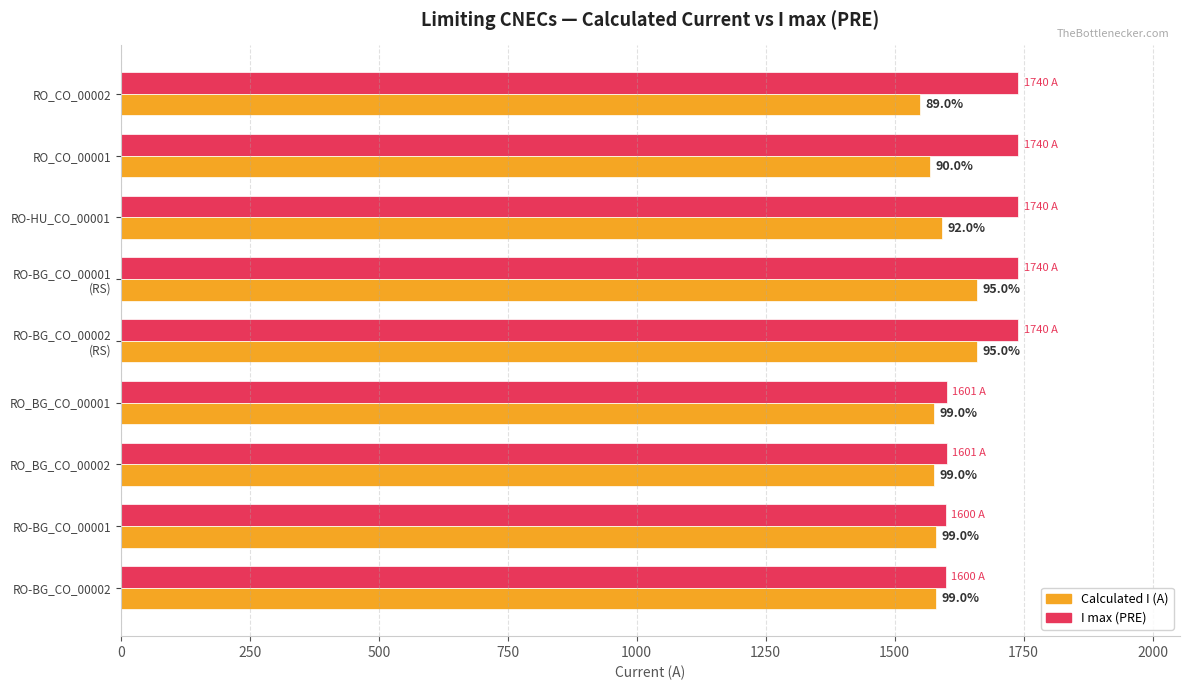

What are all the series names shown in the legend?

Calculated I (A), I max (PRE)